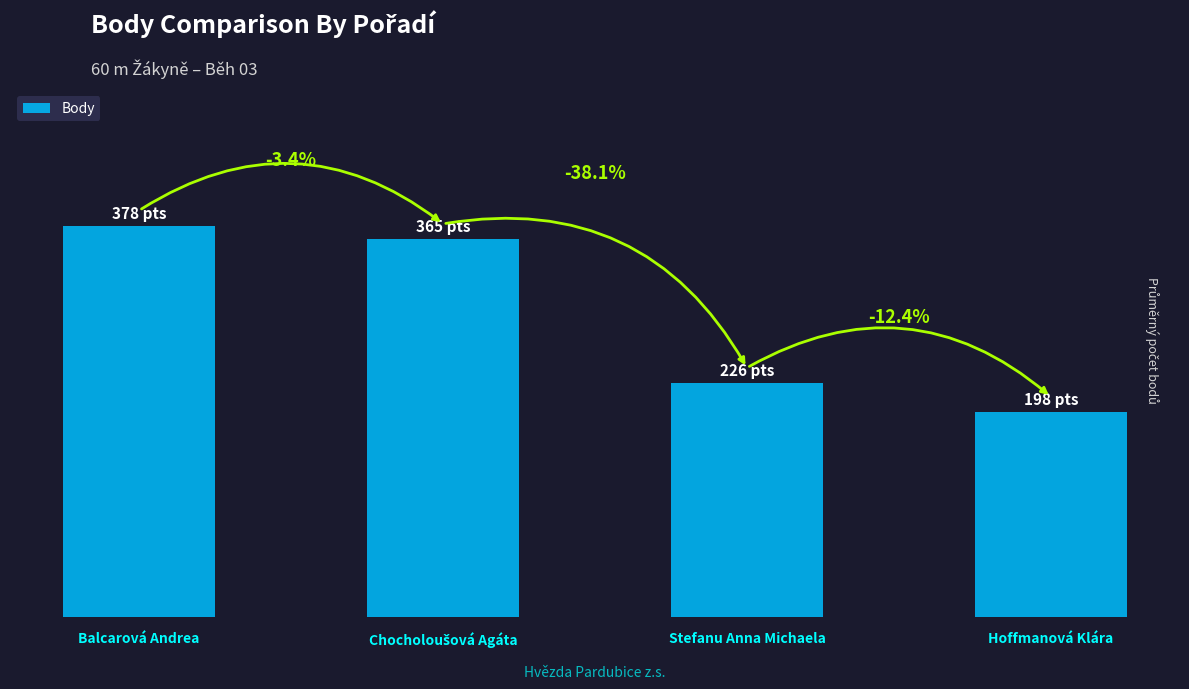

The value at Balcarová Andrea is 378. True or false?

True